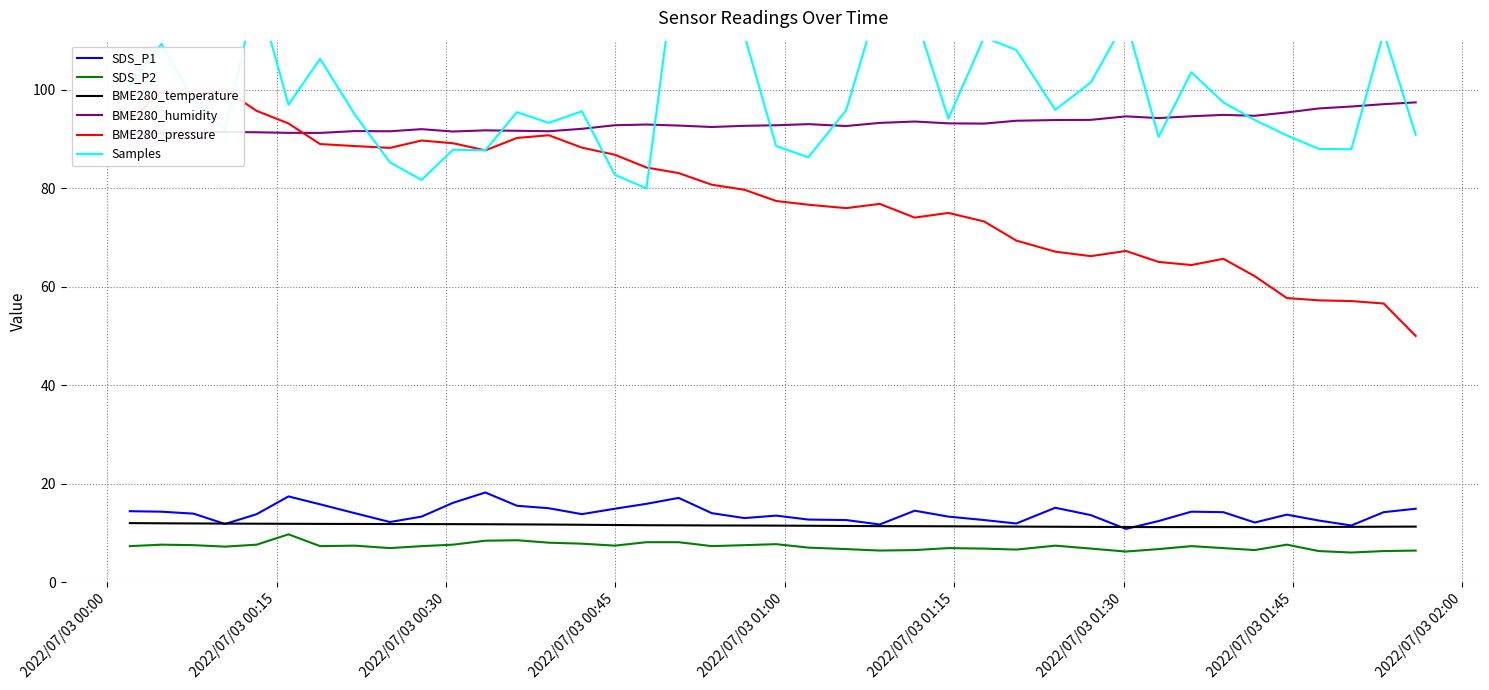

True or false: SDS_P1 and SDS_P2 cross at least once.

False